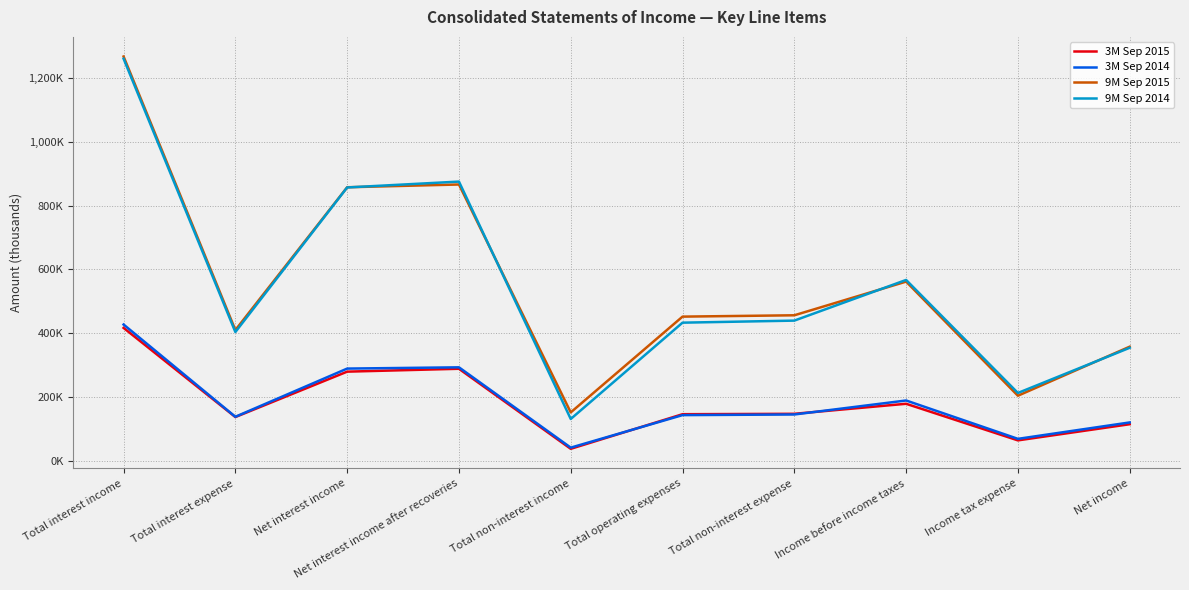

What is the value of the 3M Sep 2015 point at the 6th from the left?

146028